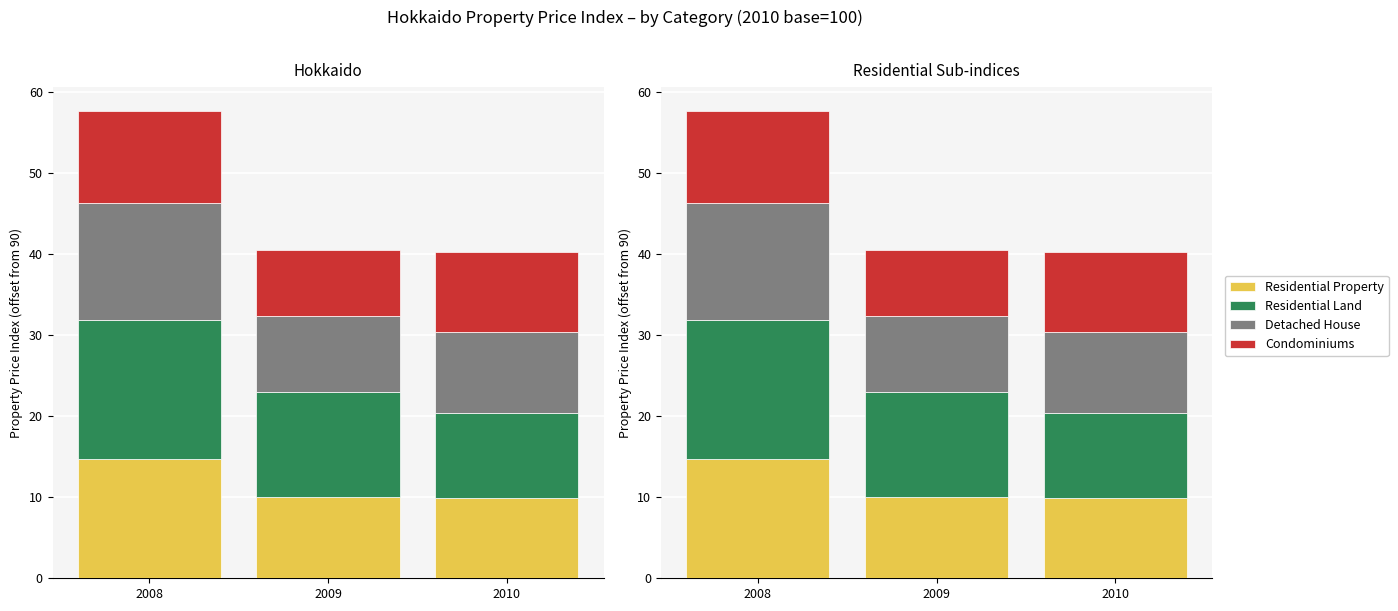

Between 2009 and 2010, which series saw the biggest shift?

Residential Land